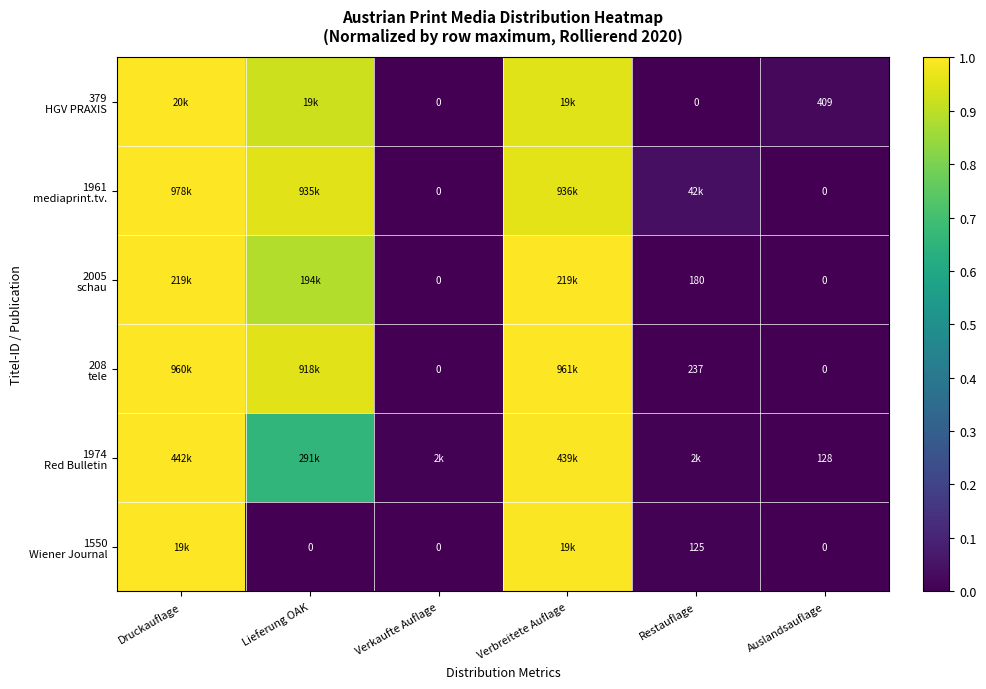

What is the approximate value of 208 tele at Druckauflage?

1.0